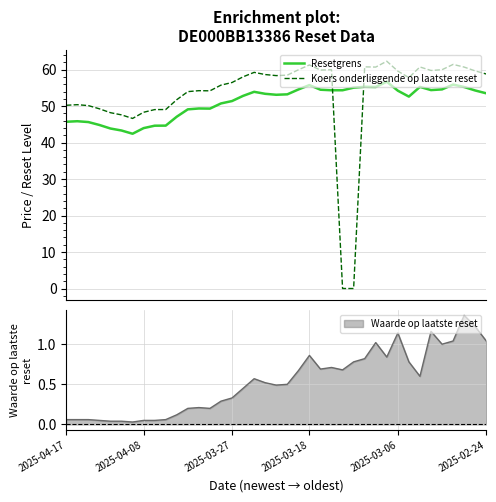

What is the maximum value for Koers onderliggende op laatste reset?

62.3